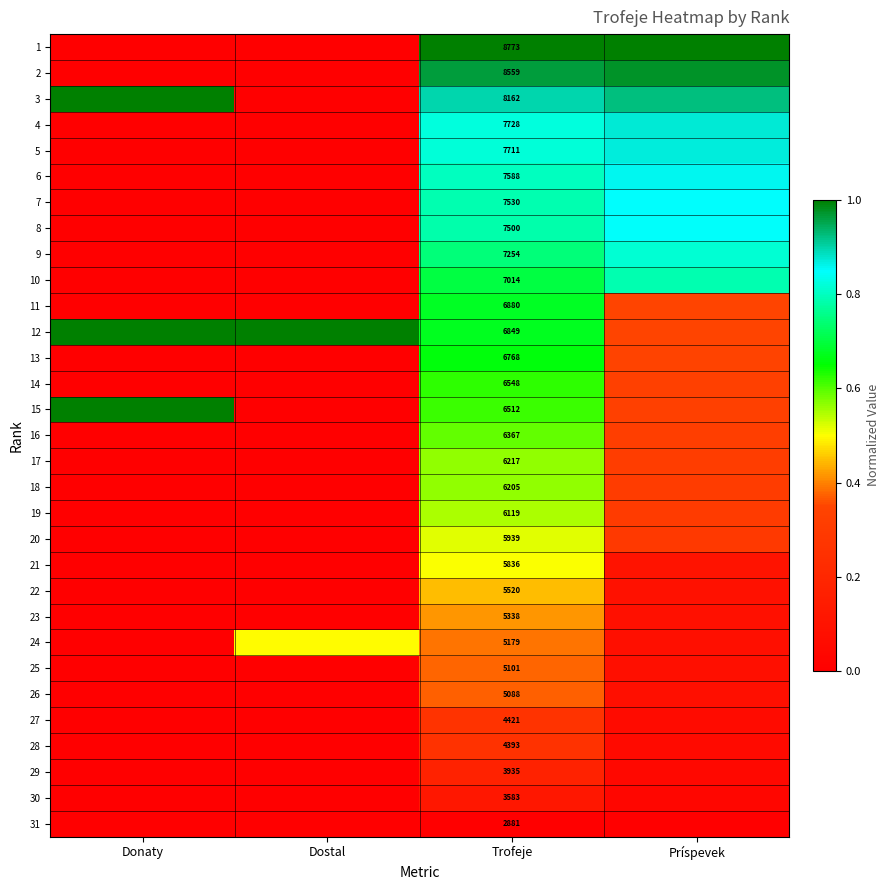

Rank the series at Trofeje from lowest to highest value.

31, 30, 29, 28, 27, 26, 25, 24, 23, 22, 21, 20, 19, 18, 17, 16, 15, 14, 13, 12, 11, 10, 9, 8, 7, 6, 5, 4, 3, 2, 1